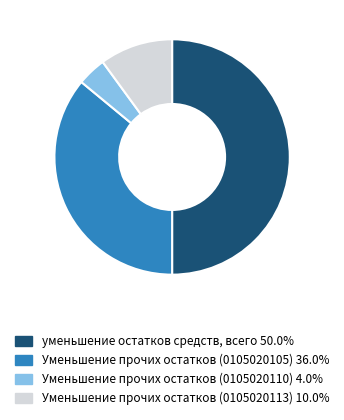

Is the sum of Уменьшение прочих остатков (0105020113) and Уменьшение прочих остатков (0105020105) greater than half?

No